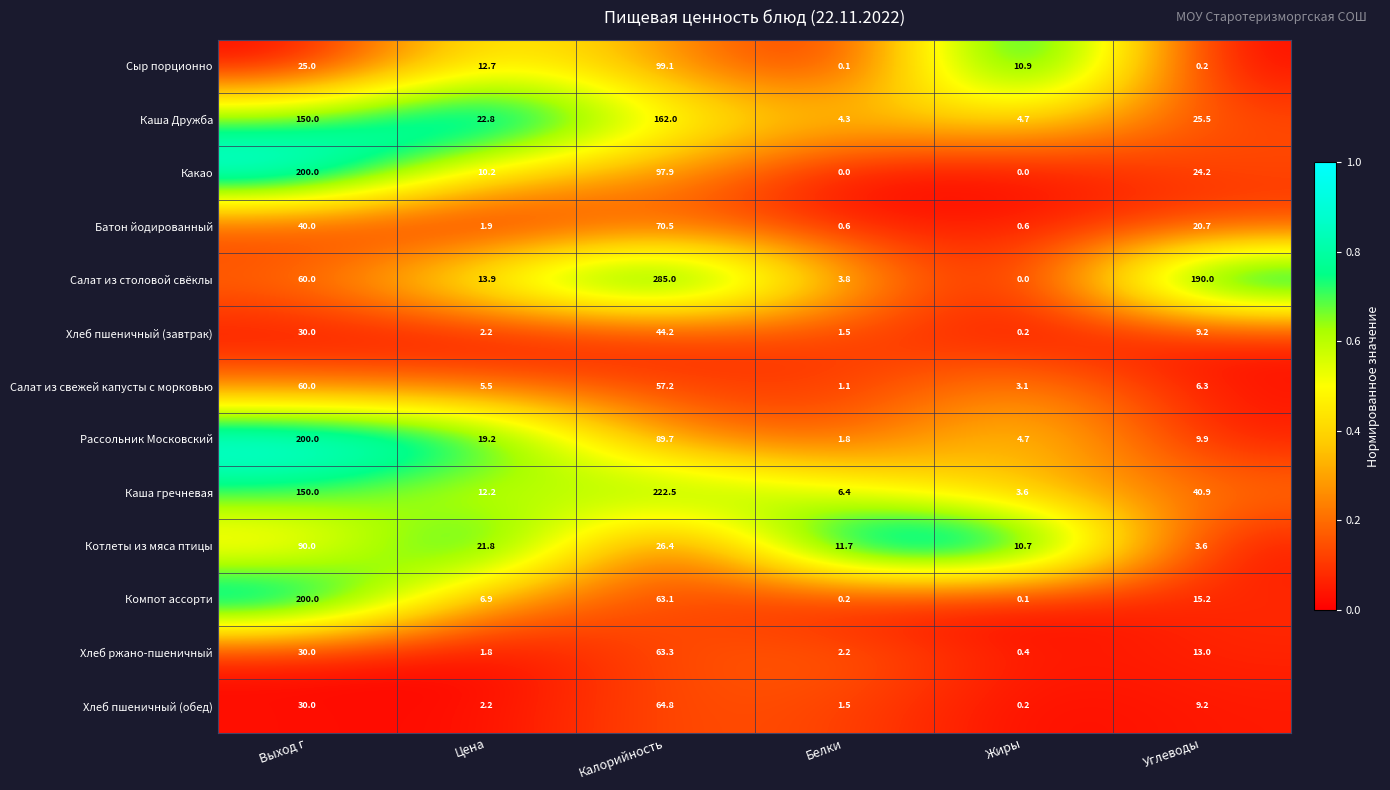

Where is Хлеб пшеничный (обед) nearest to the value 32?

Выход г